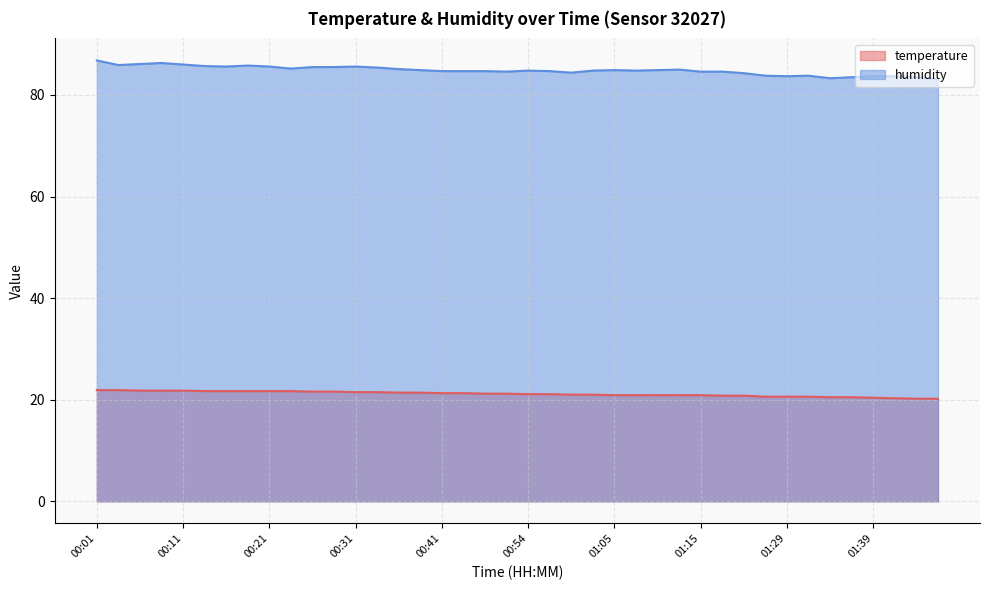

How many lines are shown in the chart?

2